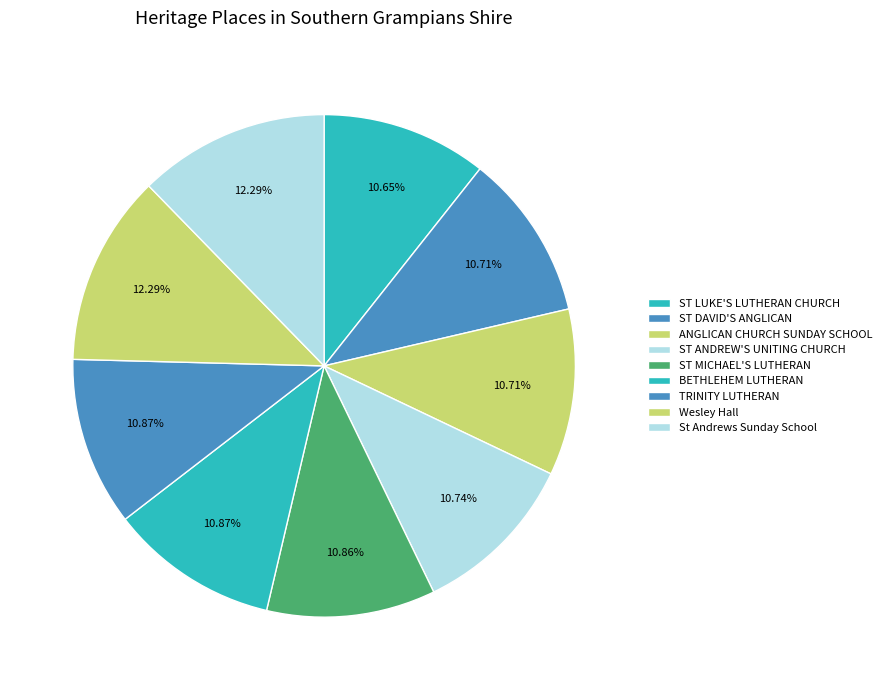

To the nearest percent, what is the average slice percentage?

11%